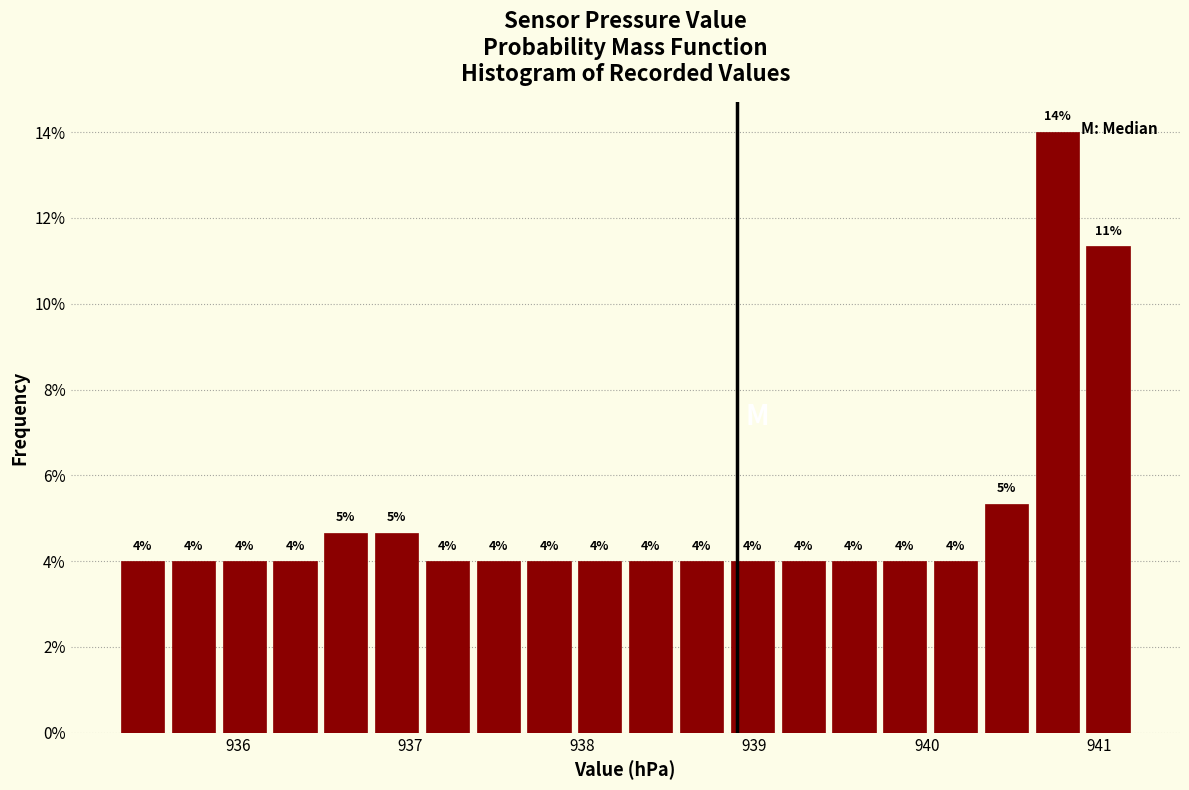

Read against the x-axis, roughly where is the centre of the tallest bar?

940.8